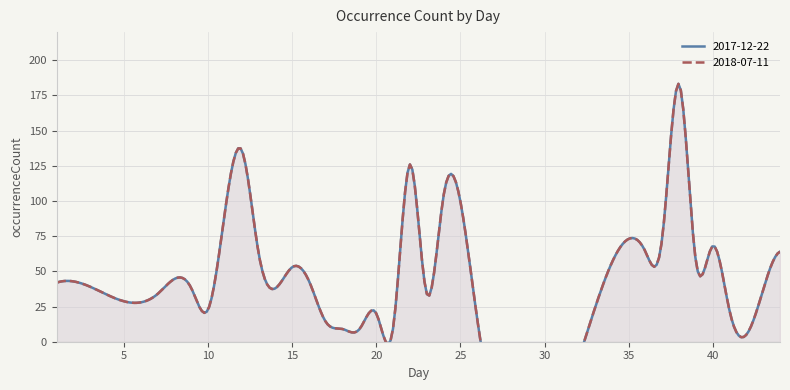

True or false: 2017-12-22 has a value of 34 at 15.

False